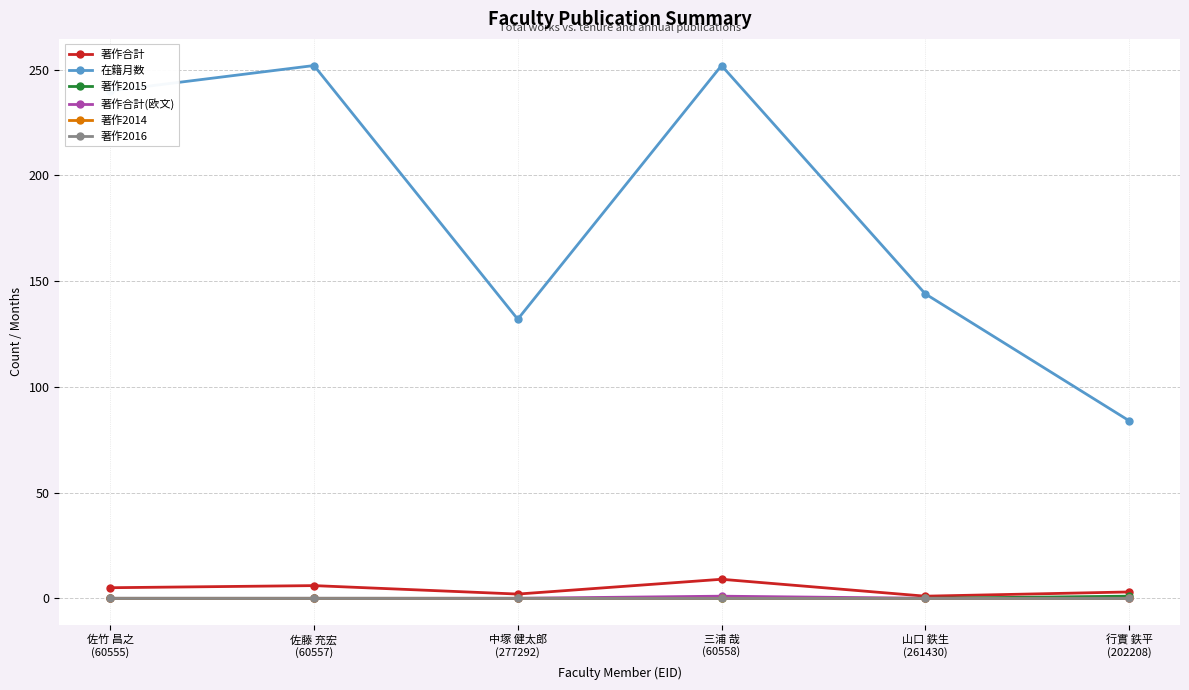

Rank the series by their maximum value, from lowest to highest.

著作2014, 著作2016, 著作2015, 著作合計(欧文), 著作合計, 在籍月数